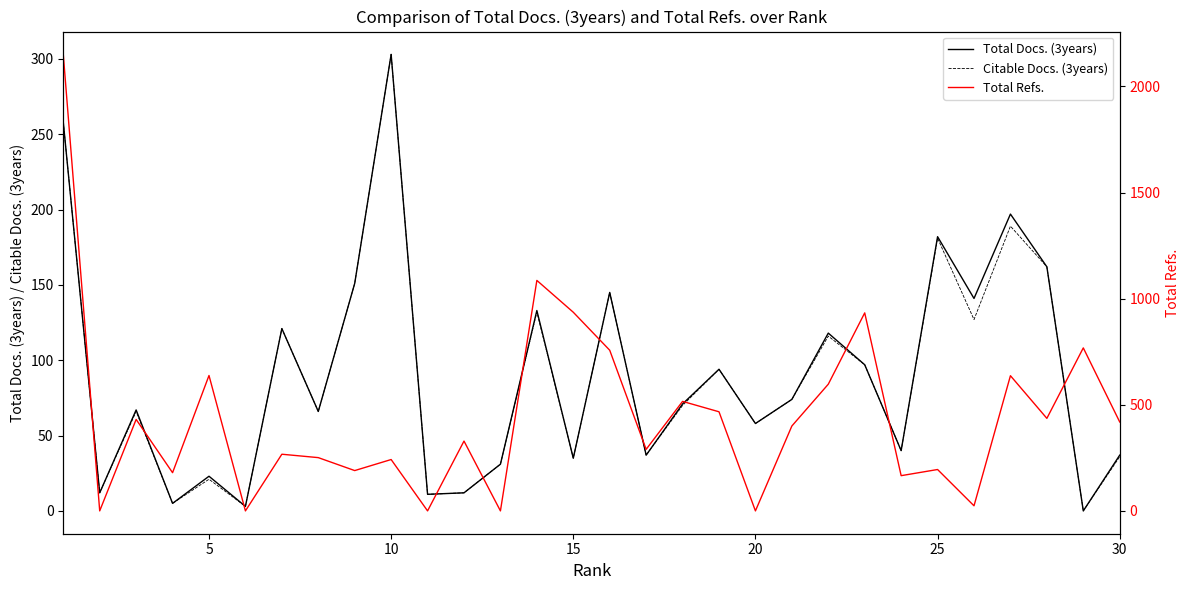

List the series in order of their peak value, highest first.

Total Refs., Total Docs. (3years), Citable Docs. (3years)